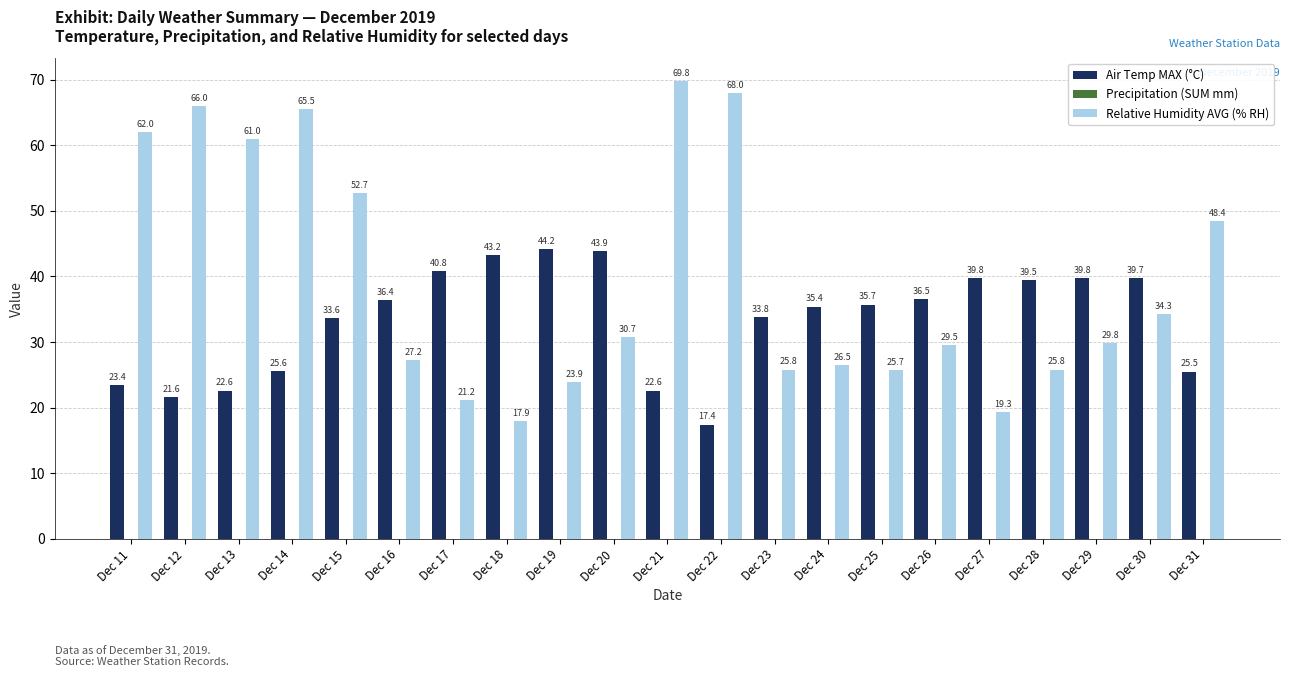

What is the total value across all series at Dec 29?

69.6